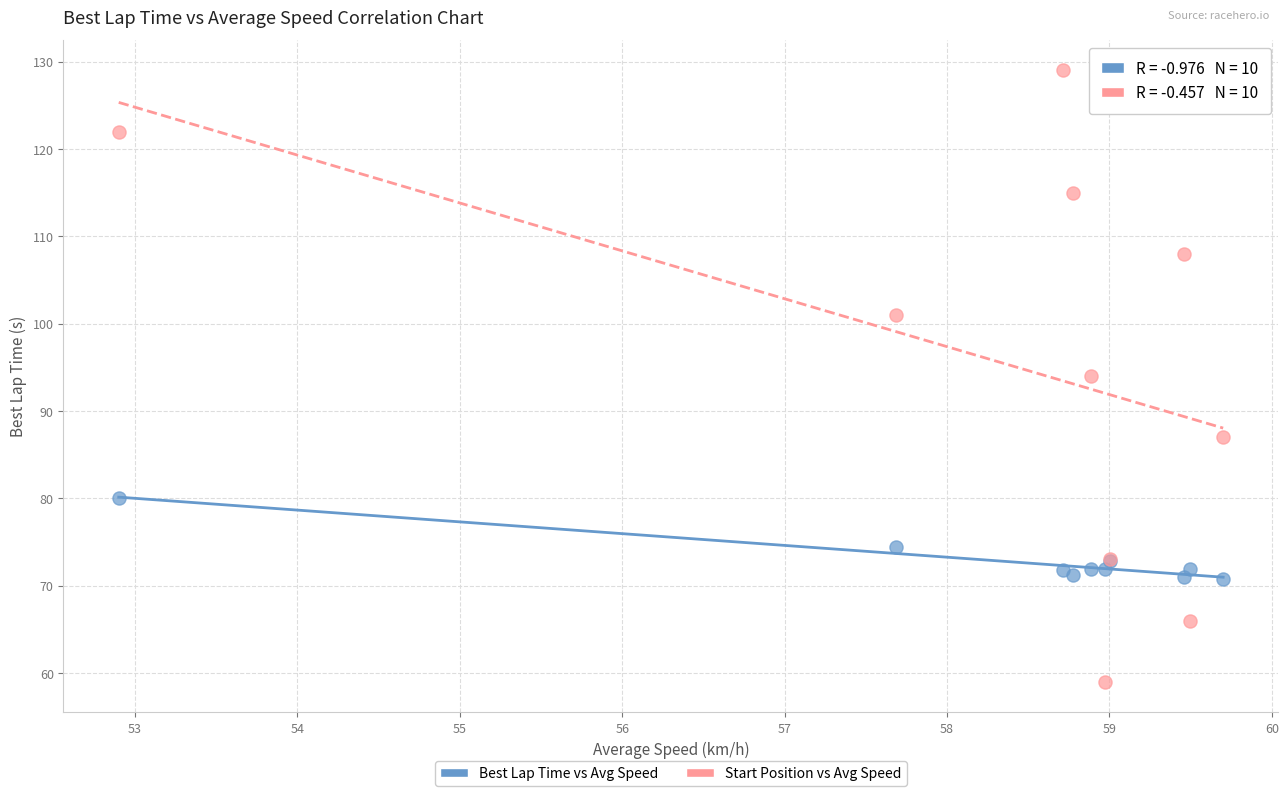

Which series reaches the maximum Y coordinate?

Start Position vs Avg Speed